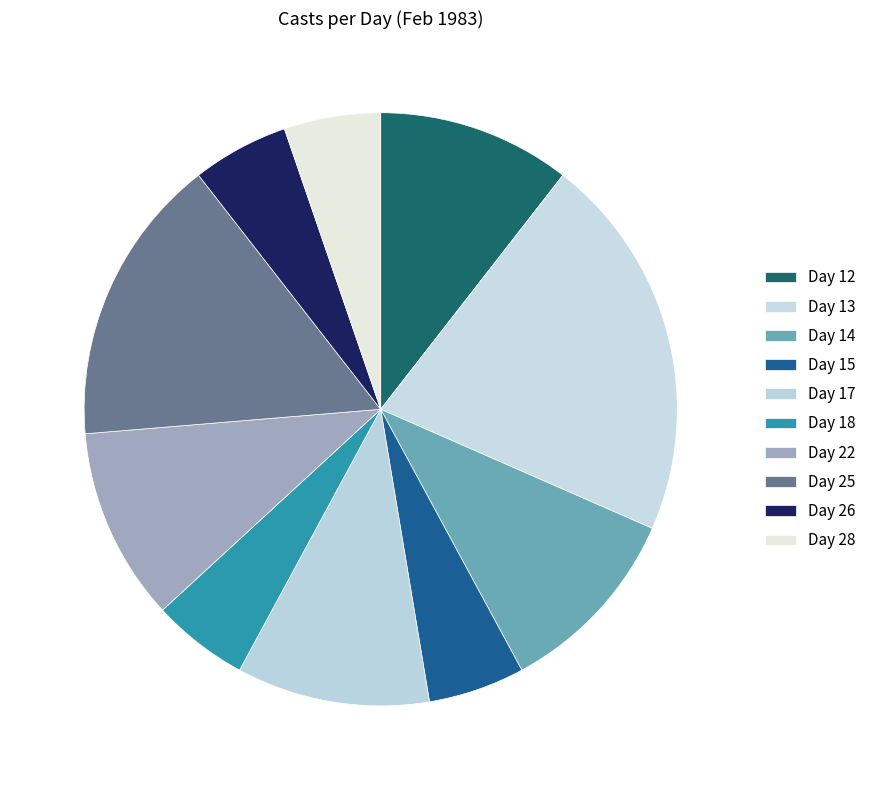

To the nearest percent, what is the average slice percentage?

10%